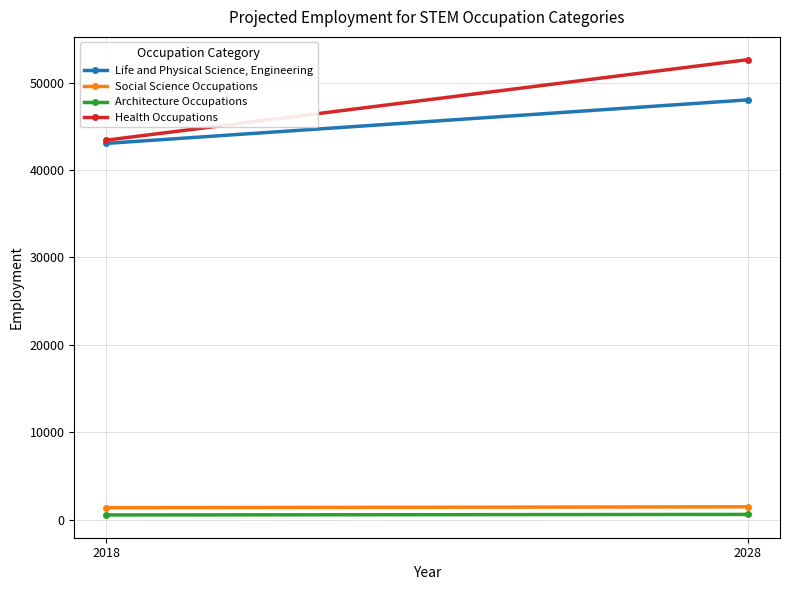

What is the sum of all Architecture Occupations values?

1109